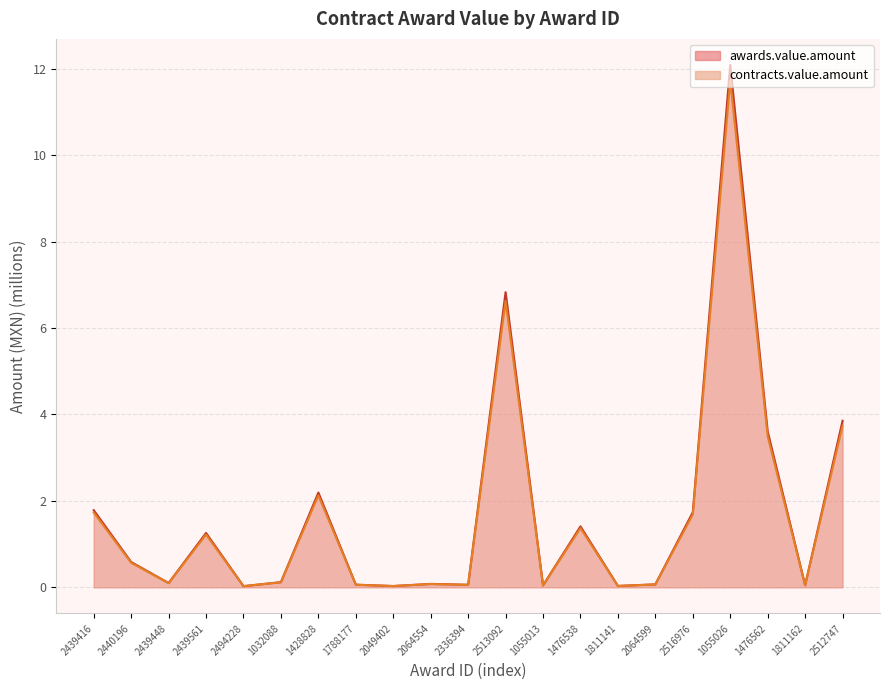

How many interior local valleys does the awards.value.amount series have?

7